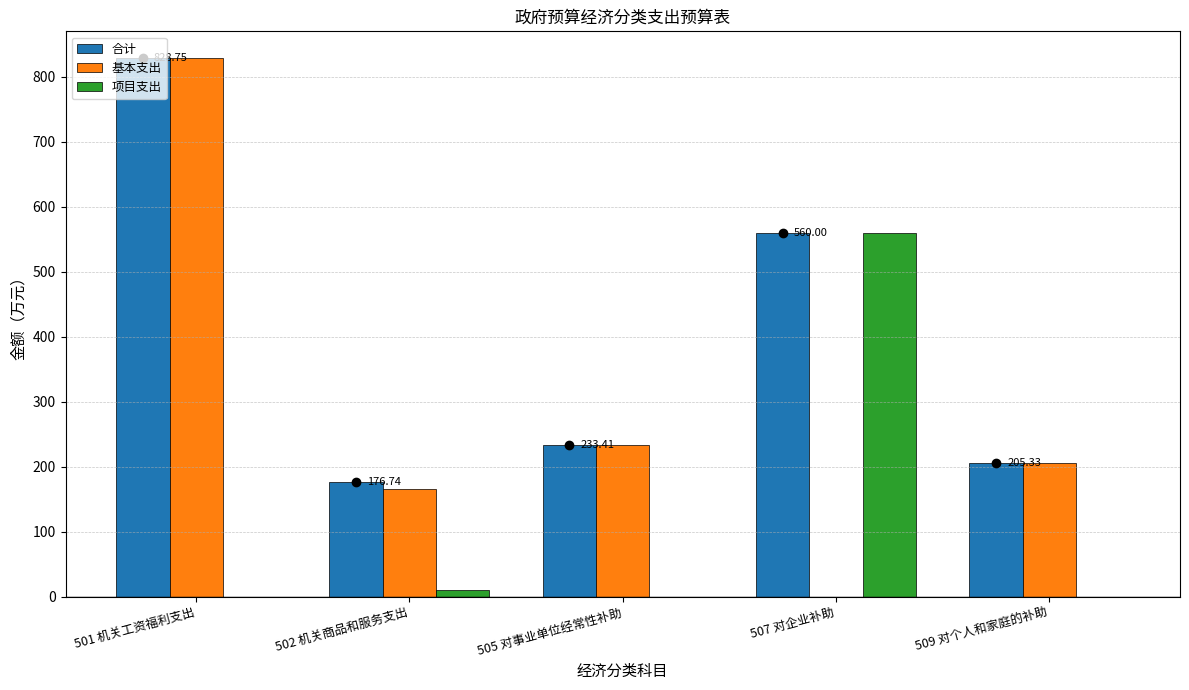

Which series changed the most between 502 机关商品和服务支出 and 507 对企业补助?

项目支出